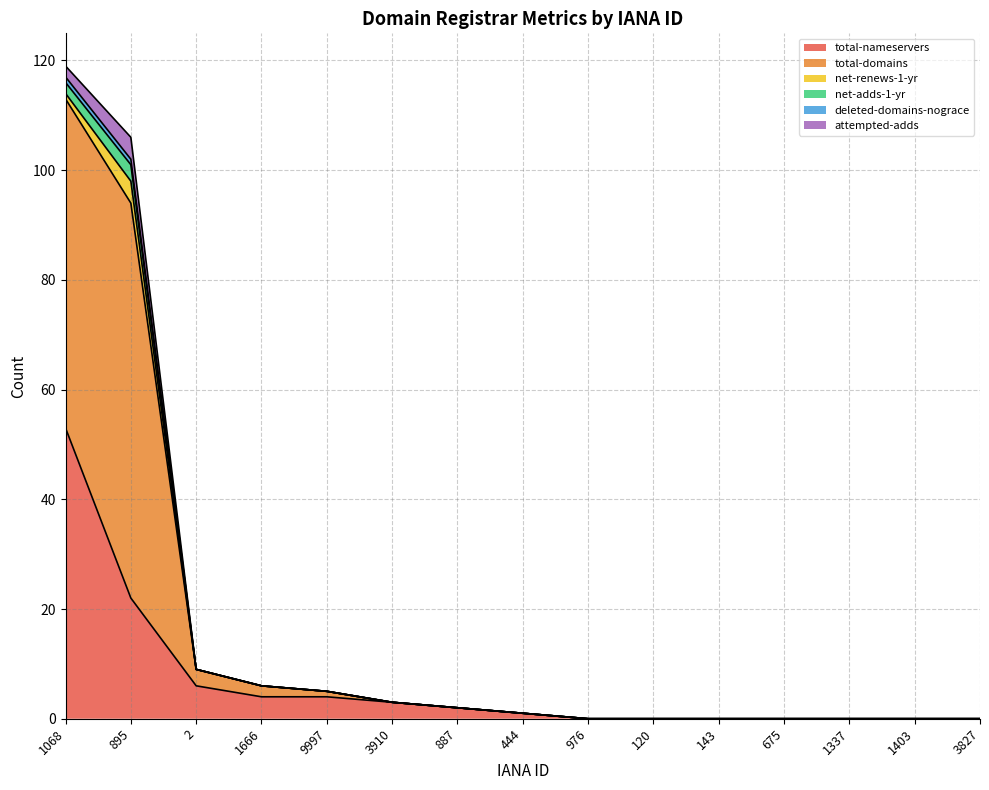

Which series has the widest spread of values?

total-domains